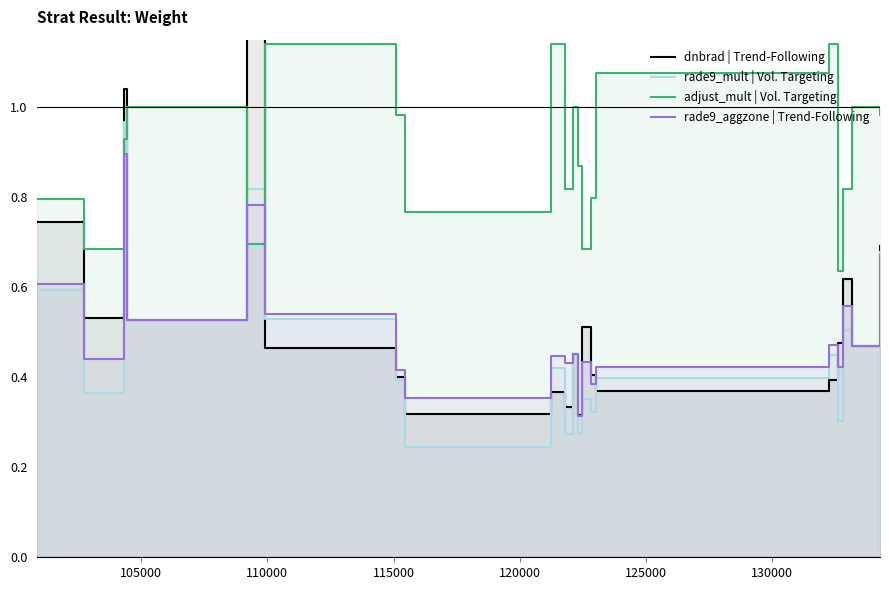

How many interior local valleys does the rade9_aggzone | Trend-Following series have?

8